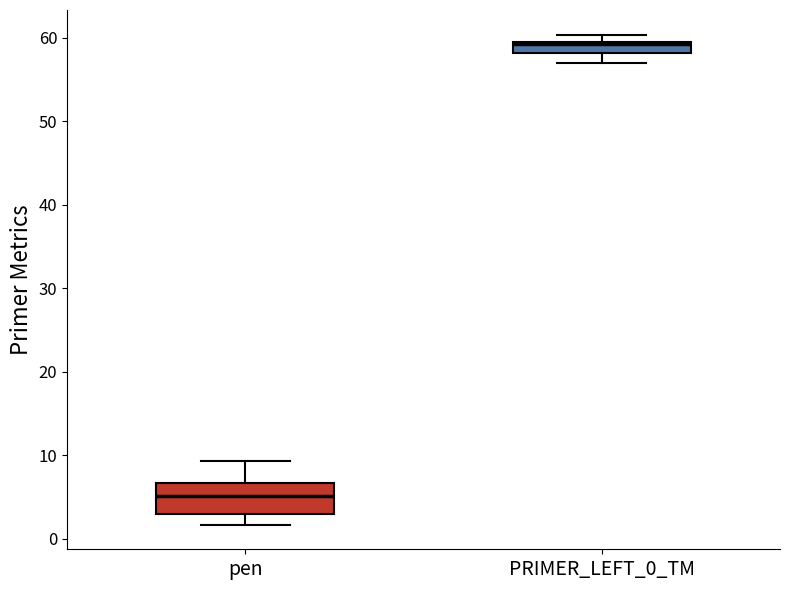

Which box is the tallest, from its lower edge to its upper edge?

pen